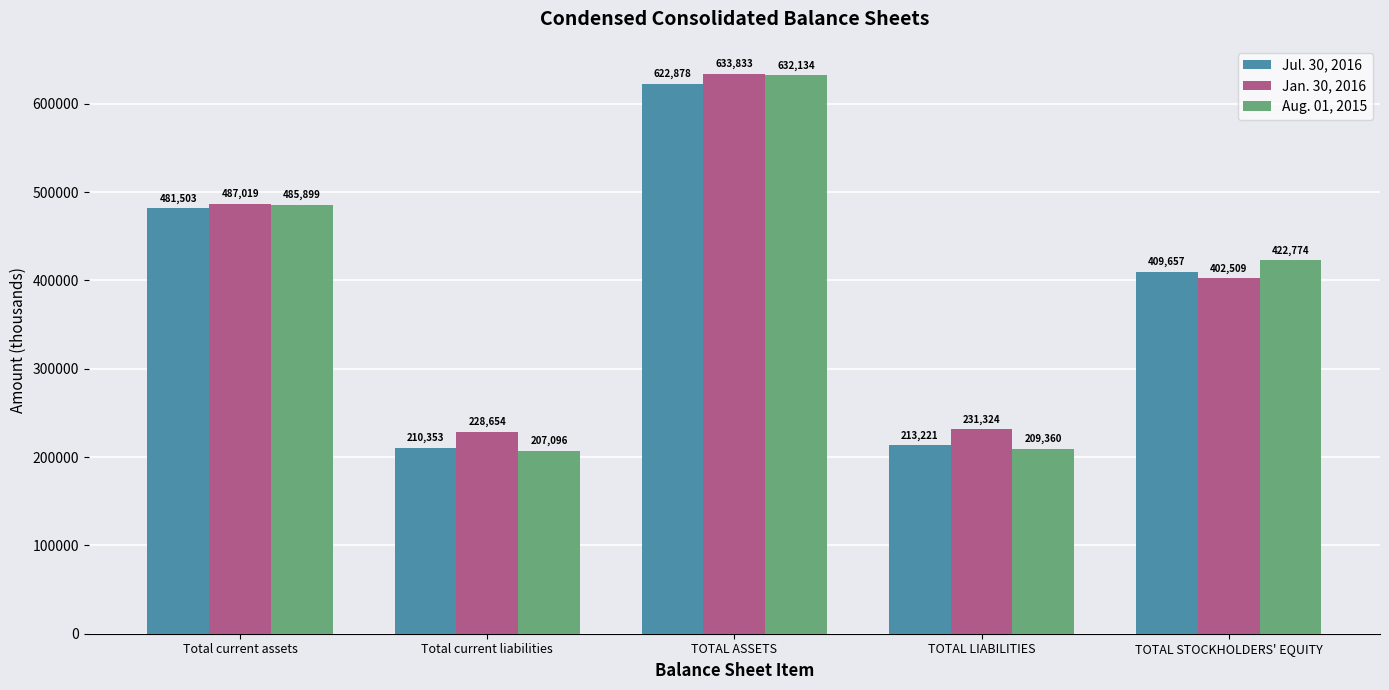

Rank the series by their maximum value, from highest to lowest.

Jan. 30, 2016, Aug. 01, 2015, Jul. 30, 2016